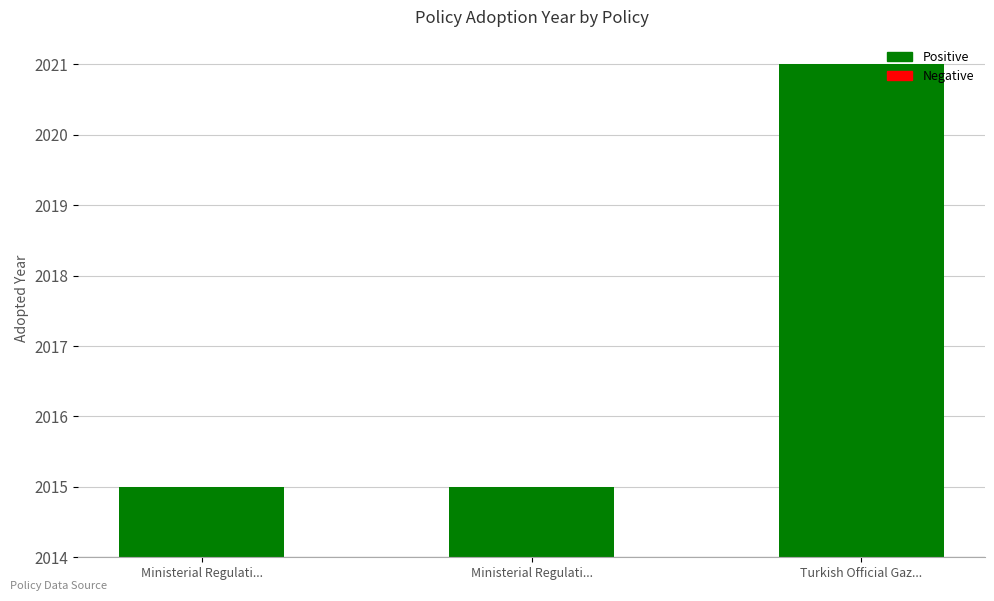

Are the bars horizontal?

No